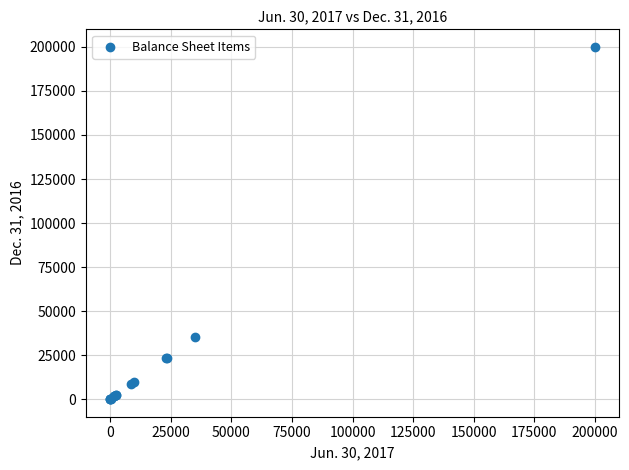

What Y value in the scatter plot is closest to 100000?

35000.0